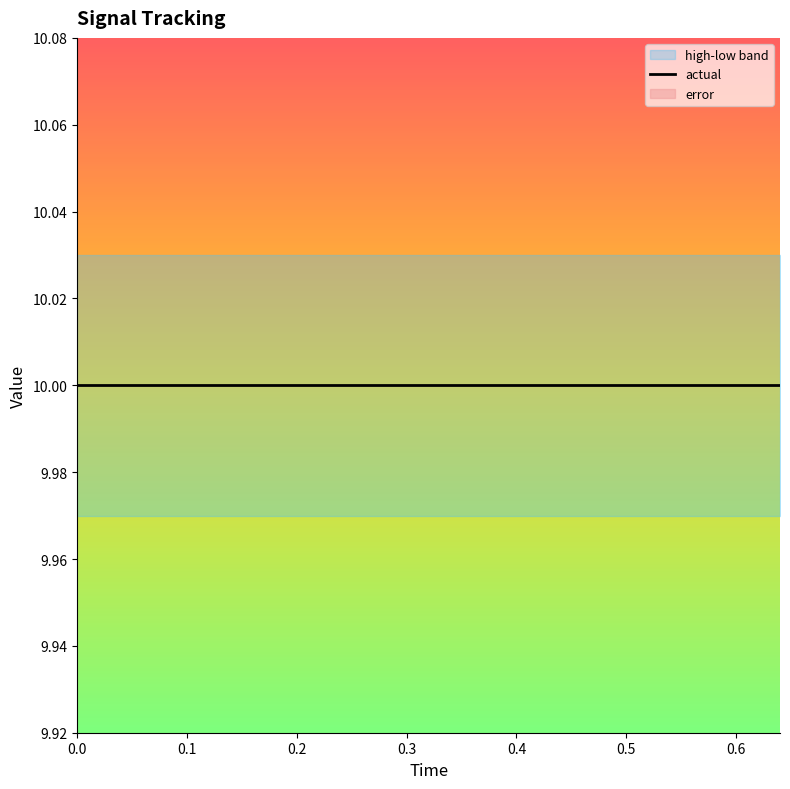

What is the label of the 12th point from the left?

0.44